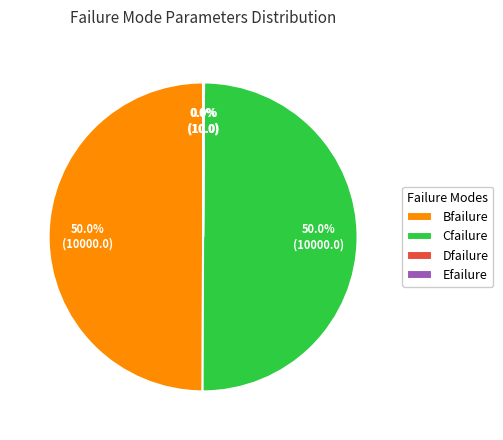

What percentage is NOT represented by Bfailure?

50.0%